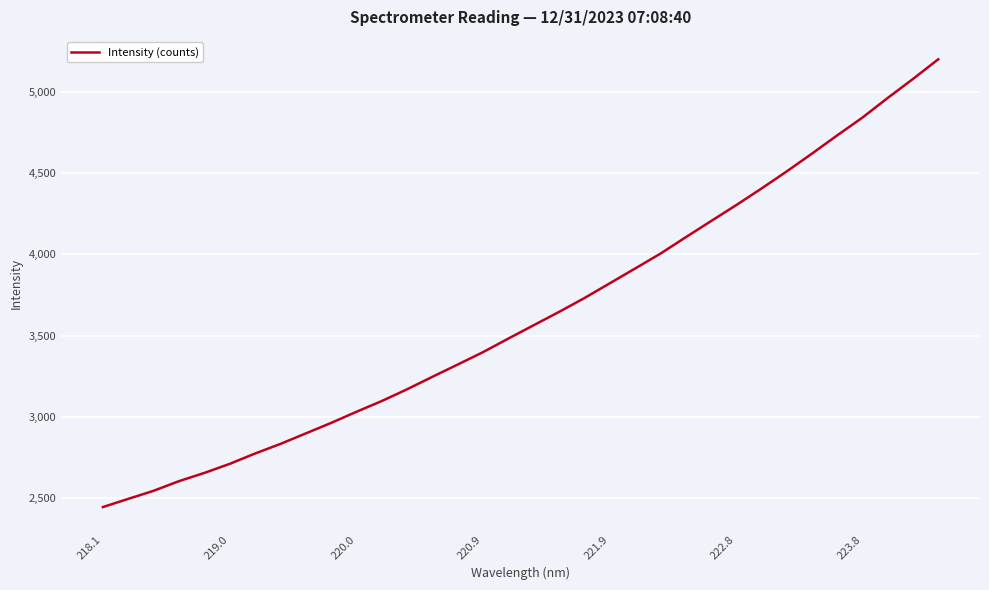

What is the difference between the maximum and minimum values?

2760.8